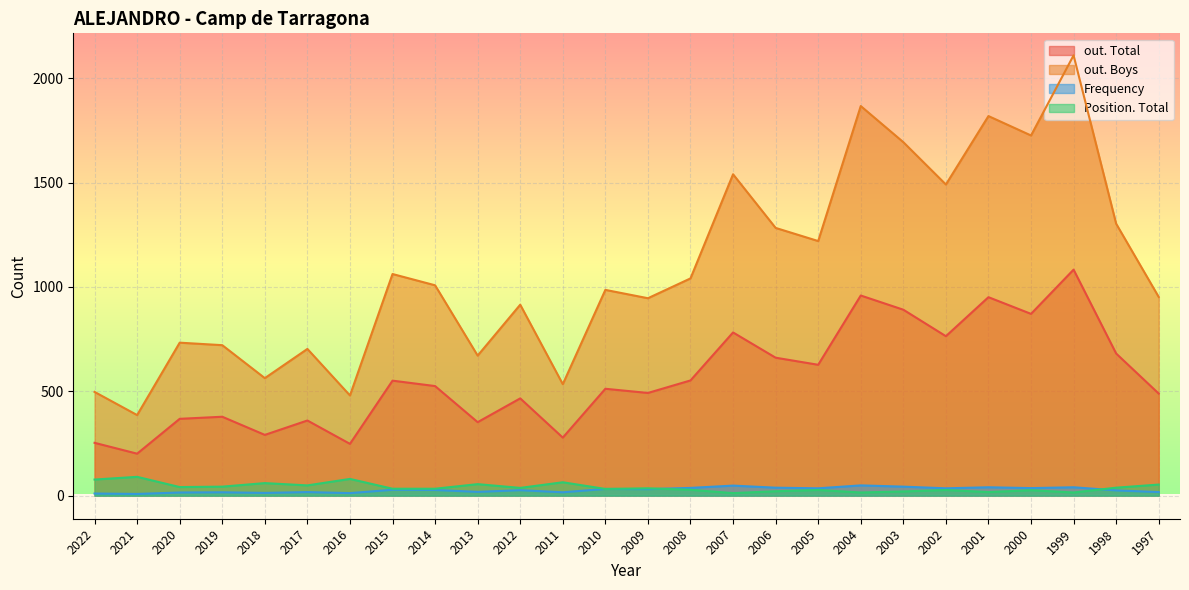

Reading left to right, list all the values displayed in this chart.

out. Total: 2022=253	2021=201	2020=368	2019=378	2018=291	2017=360	2016=248	2015=551	2014=525	2013=352	2012=466	2011=278	2010=512	2009=492	2008=552	2007=782	2006=661	2005=627	2004=959	2003=891	2002=764	2001=951	2000=871	1999=1083	1998=681	1997=489
out. Boys: 2022=497	2021=386	2020=733	2019=721	2018=563	2017=703	2016=480	2015=1062	2014=1008	2013=671	2012=915	2011=534	2010=986	2009=946	2008=1041	2007=1540	2006=1283	2005=1220	2004=1867	2003=1694	2002=1491	2001=1819	2000=1726	1999=2110	1998=1303	1997=952
Frequency: 2022=10	2021=8	2020=15	2019=16	2018=13	2017=17	2016=12	2015=28	2014=27	2013=18	2012=26	2011=16	2010=32	2009=31	2008=37	2007=48	2006=38	2005=35	2004=49	2003=43	2002=35	2001=40	2000=36	1999=40	1998=25	1997=17
Position. Total: 2022=77	2021=90	2020=41	2019=43	2018=60	2017=49	2016=80	2015=33	2014=33	2013=55	2012=37	2011=64	2010=32	2009=35	2008=28	2007=12	2006=21	2005=27	2004=15	2003=20	2002=27	2001=17	2000=26	1999=15	1998=38	1997=53